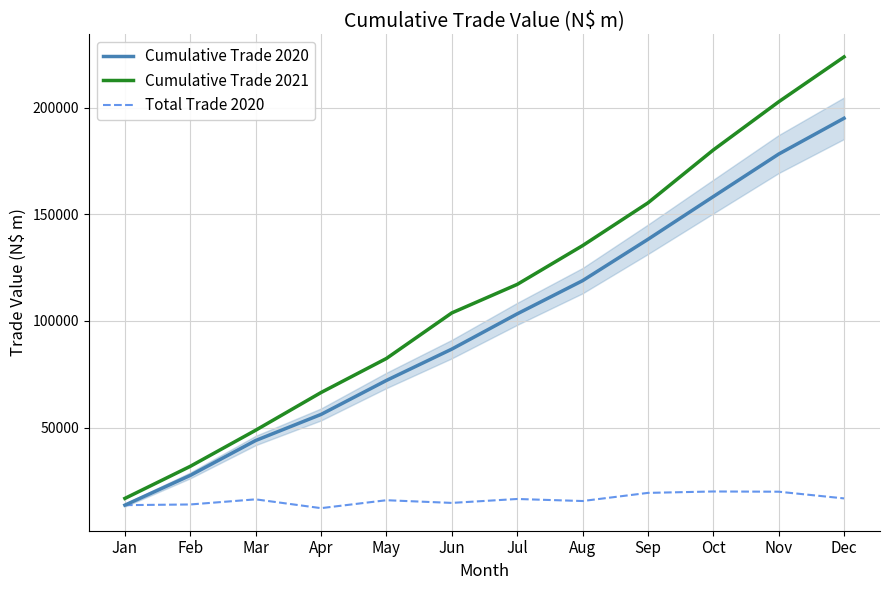

Which series changed the most between Feb and Oct?

Cumulative Trade 2021